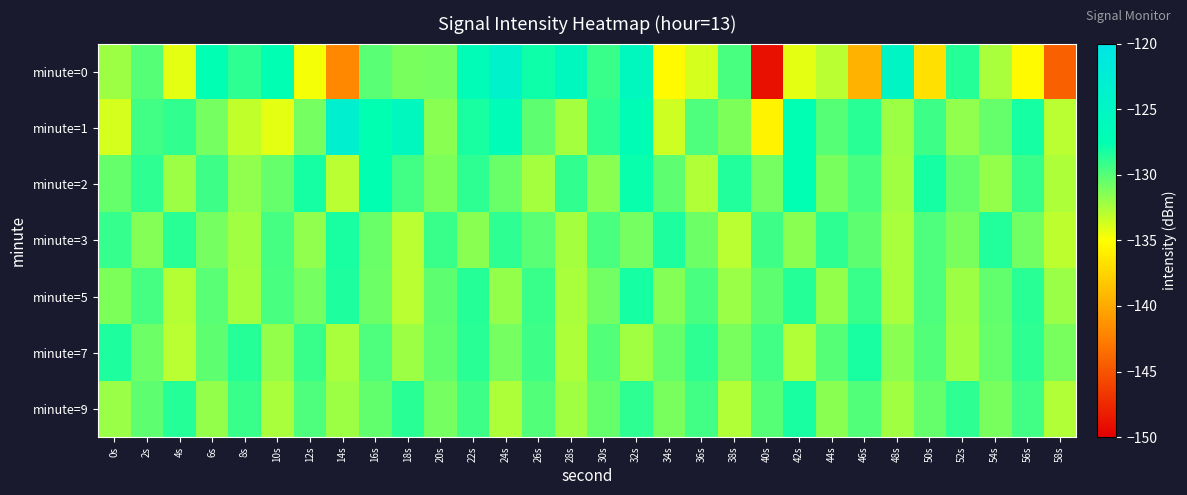

Reading left to right, what are all the values shown in this chart?

minute=0: 0s=-132.2	2s=-130.0	4s=-134.2	6s=-127.4	8s=-128.9	10s=-127.4	12s=-134.7	14s=-142.0	16s=-130.2	18s=-131.1	20s=-130.9	22s=-126.8	24s=-123.8	26s=-128.0	28s=-125.6	30s=-129.2	32s=-125.7	34s=-135.3	36s=-133.7	38s=-129.7	40s=-149.0	42s=-134.2	44s=-132.9	46s=-139.4	48s=-124.7	50s=-136.8	52s=-128.6	54s=-132.5	56s=-135.3	58s=-144.3
minute=1: 0s=-133.8	2s=-129.4	4s=-129.0	6s=-131.0	8s=-133.1	10s=-134.2	12s=-130.9	14s=-123.3	16s=-127.5	18s=-125.7	20s=-131.5	22s=-128.3	24s=-126.7	26s=-130.2	28s=-132.4	30s=-128.9	32s=-127.1	34s=-133.5	36s=-129.8	38s=-131.2	40s=-135.6	42s=-127.4	44s=-130.0	46s=-128.7	48s=-132.1	50s=-129.3	52s=-131.8	54s=-130.5	56s=-128.2	58s=-133.0
minute=2: 0s=-130.5	2s=-128.9	4s=-132.1	6s=-129.3	8s=-131.8	10s=-130.5	12s=-128.2	14s=-133.0	16s=-127.6	18s=-129.4	20s=-131.2	22s=-128.8	24s=-130.6	26s=-132.4	28s=-129.0	30s=-131.5	32s=-127.8	34s=-130.2	36s=-132.7	38s=-128.5	40s=-130.9	42s=-127.3	44s=-131.1	46s=-129.7	48s=-132.3	50s=-128.1	52s=-130.4	54s=-131.9	56s=-129.2	58s=-132.6
minute=3: 0s=-129.1	2s=-131.4	4s=-128.7	6s=-130.9	8s=-132.2	10s=-129.5	12s=-131.8	14s=-128.3	16s=-130.6	18s=-132.9	20s=-129.2	22s=-131.5	24s=-128.8	26s=-130.1	28s=-132.4	30s=-129.7	32s=-131.0	34s=-128.4	36s=-130.7	38s=-133.0	40s=-129.3	42s=-131.6	44s=-128.9	46s=-130.2	48s=-132.5	50s=-129.8	52s=-131.1	54s=-128.5	56s=-130.8	58s=-133.1
minute=5: 0s=-131.2	2s=-129.5	4s=-132.8	6s=-130.1	8s=-132.4	10s=-129.7	12s=-131.0	14s=-128.4	16s=-130.7	18s=-133.0	20s=-130.3	22s=-128.6	24s=-131.9	26s=-129.2	28s=-132.5	30s=-130.8	32s=-128.1	34s=-131.4	36s=-129.7	38s=-132.0	40s=-130.3	42s=-128.6	44s=-131.9	46s=-129.2	48s=-132.5	50s=-129.8	52s=-132.1	54s=-130.4	56s=-128.7	58s=-132.0
minute=7: 0s=-128.4	2s=-130.7	4s=-133.0	6s=-130.3	8s=-128.6	10s=-131.9	12s=-129.2	14s=-132.5	16s=-129.8	18s=-132.1	20s=-130.4	22s=-128.7	24s=-131.0	26s=-129.3	28s=-132.6	30s=-129.9	32s=-132.2	34s=-130.5	36s=-128.8	38s=-131.1	40s=-129.4	42s=-132.7	44s=-130.0	46s=-128.3	48s=-131.6	50s=-129.9	52s=-132.2	54s=-130.5	56s=-128.8	58s=-131.1
minute=9: 0s=-132.0	2s=-130.3	4s=-128.6	6s=-131.9	8s=-129.2	10s=-132.5	12s=-129.8	14s=-132.1	16s=-130.4	18s=-128.7	20s=-131.0	22s=-129.3	24s=-132.6	26s=-129.9	28s=-132.2	30s=-130.5	32s=-128.8	34s=-131.1	36s=-129.4	38s=-132.7	40s=-130.0	42s=-128.3	44s=-131.6	46s=-129.9	48s=-132.2	50s=-130.5	52s=-128.8	54s=-131.1	56s=-129.4	58s=-132.7